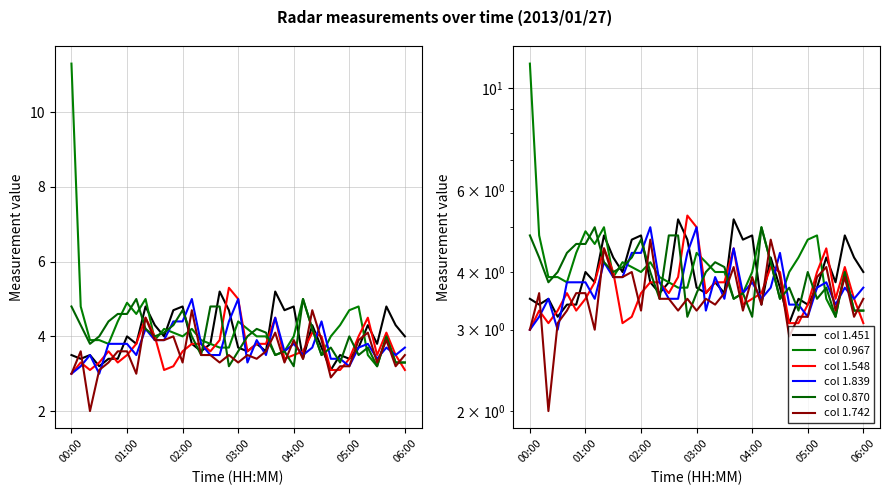

What is the difference between the second highest and second lowest values in the 1.451 series?

2.0